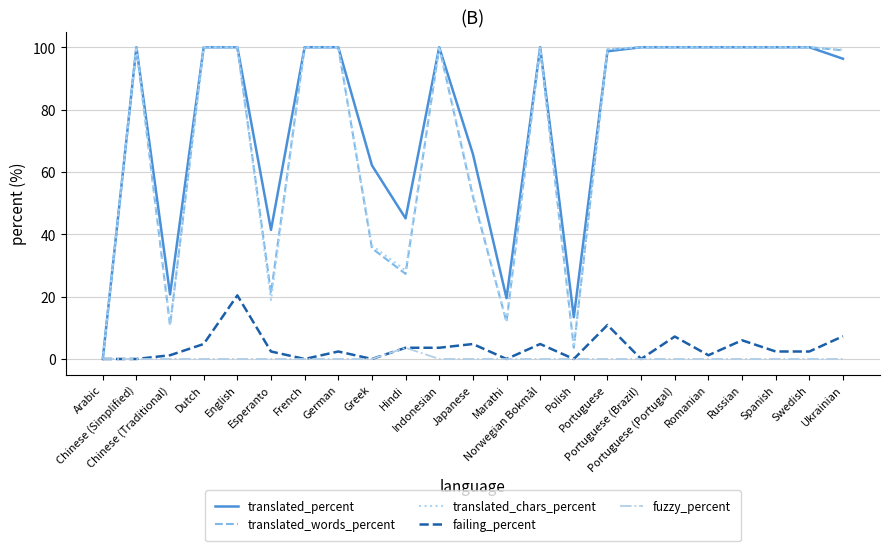

True or false: translated_words_percent and translated_chars_percent intersect in this chart.

True